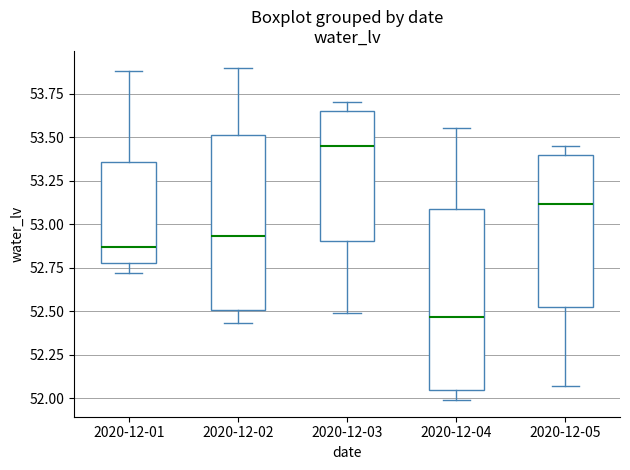

Where is the lower edge of the box for 2020-12-05 on the y-axis? The values are not printed on the chart, so give them approximately, as read against the axis.

52.55